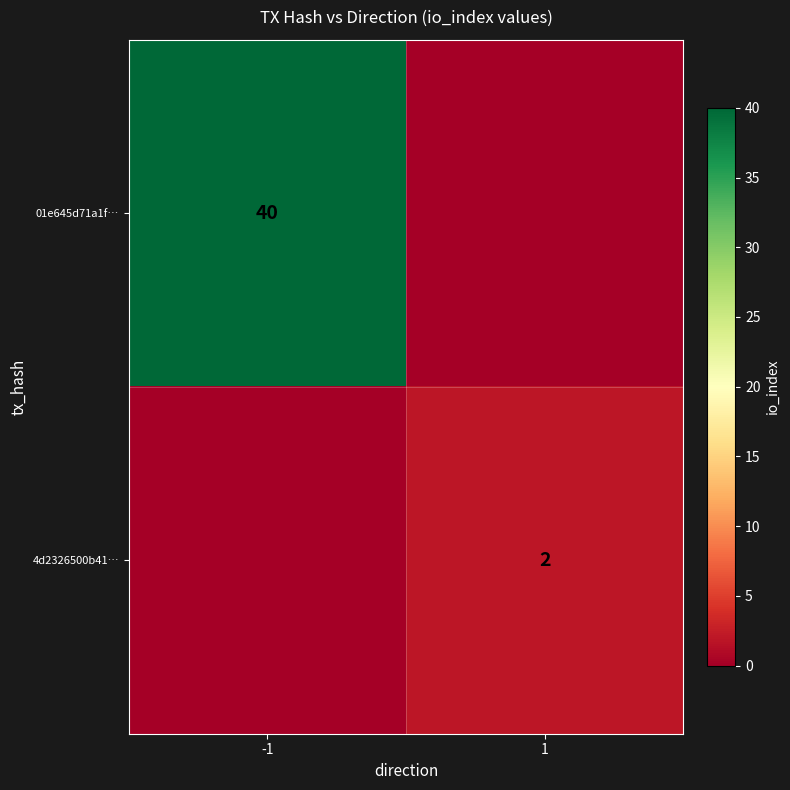

Is the value of 01e645d71a1f… at -1 greater than the value of 4d2326500b41… at 1?

Yes